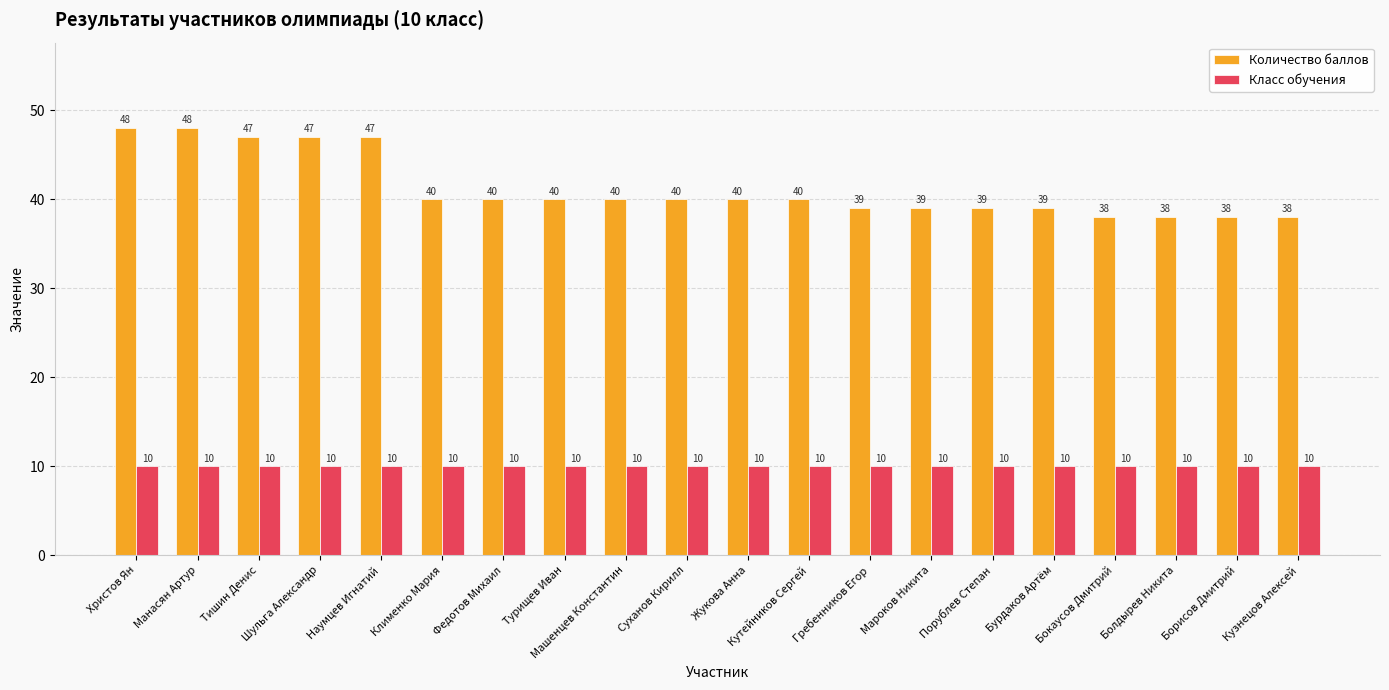

Which series has the largest range (max minus min)?

Количество баллов